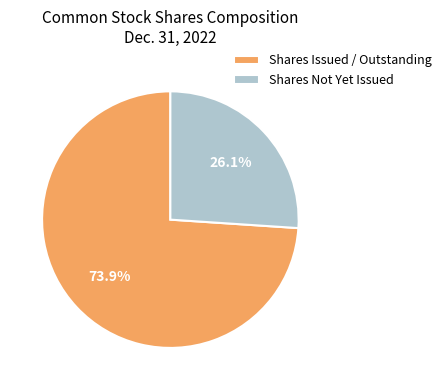

How much of the chart is everything except Shares Issued / Outstanding?

26.1%